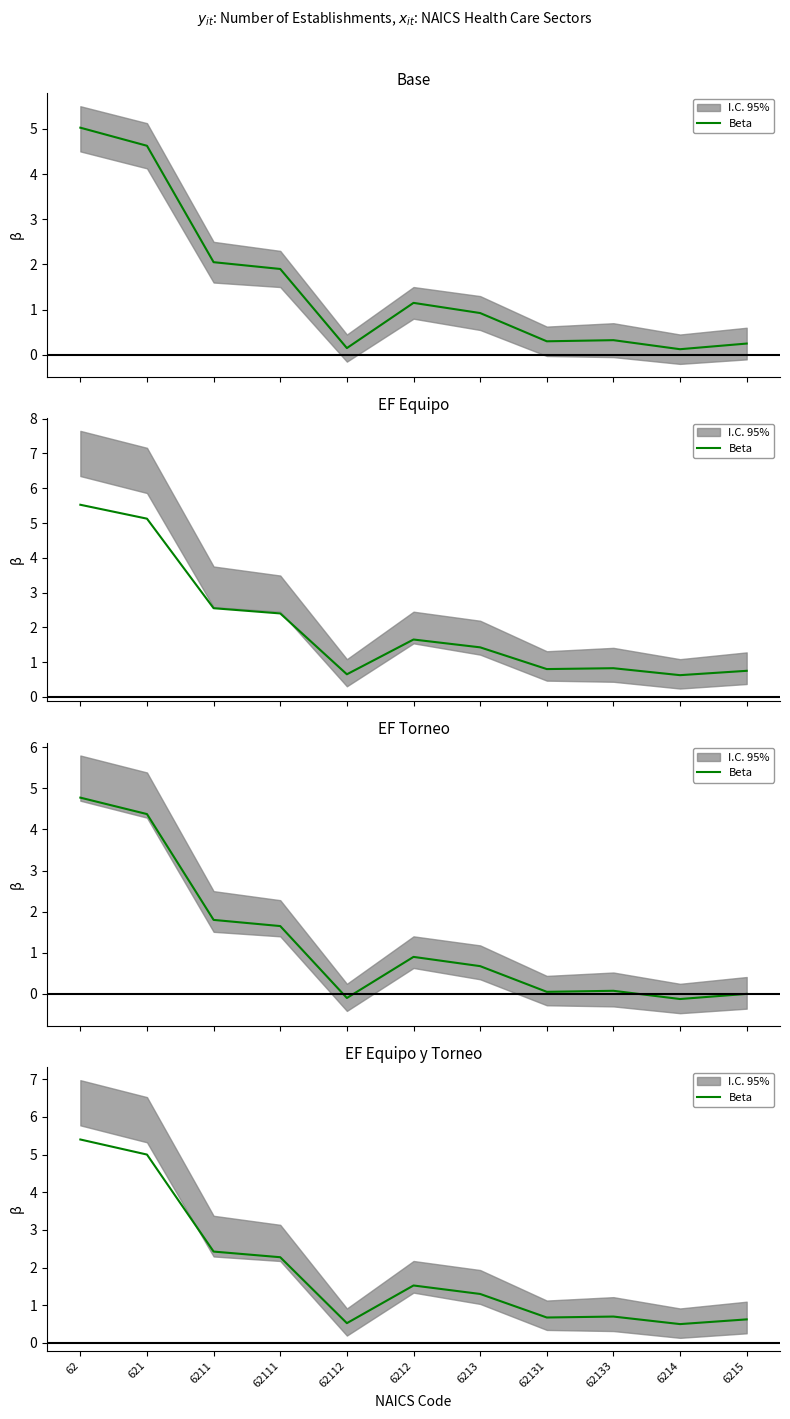

Count the number of categories in the chart.

11